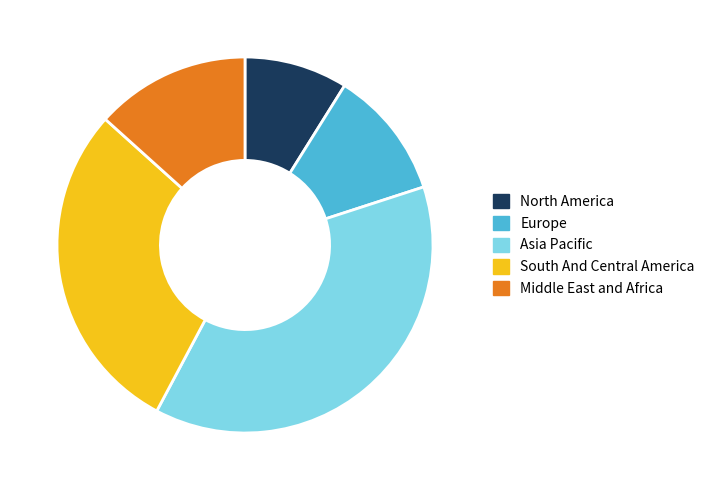

How many segments does this pie chart have?

5